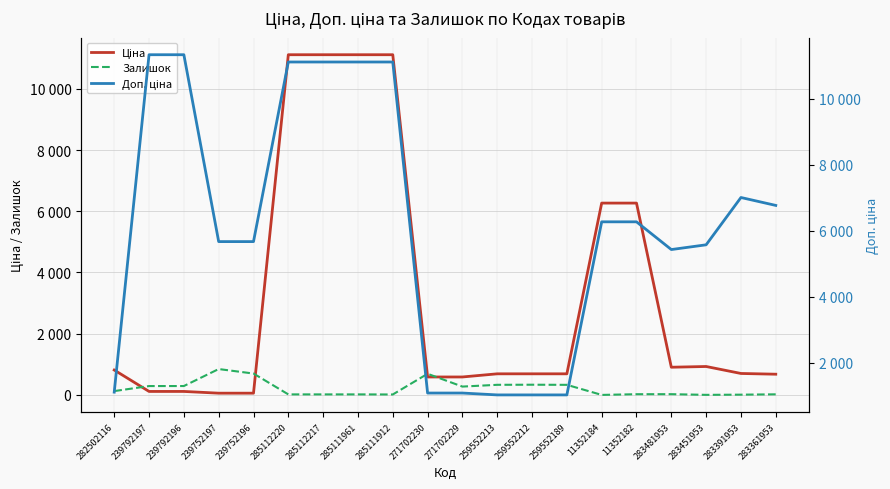

At 285111961, list the series in order from smallest to largest.

Залишок, Ціна, Доп. ціна